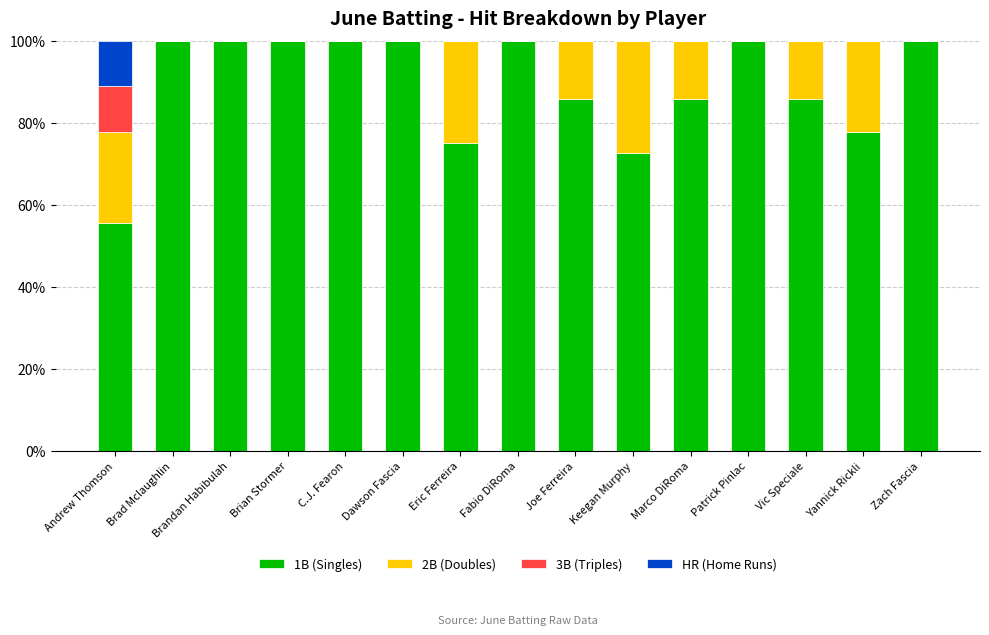

Count the number of data series in this chart.

4